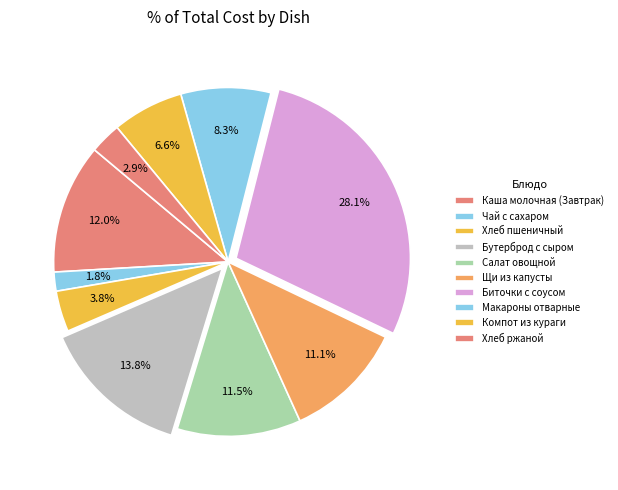

What is the largest slice in the pie chart?

Биточки с соусом